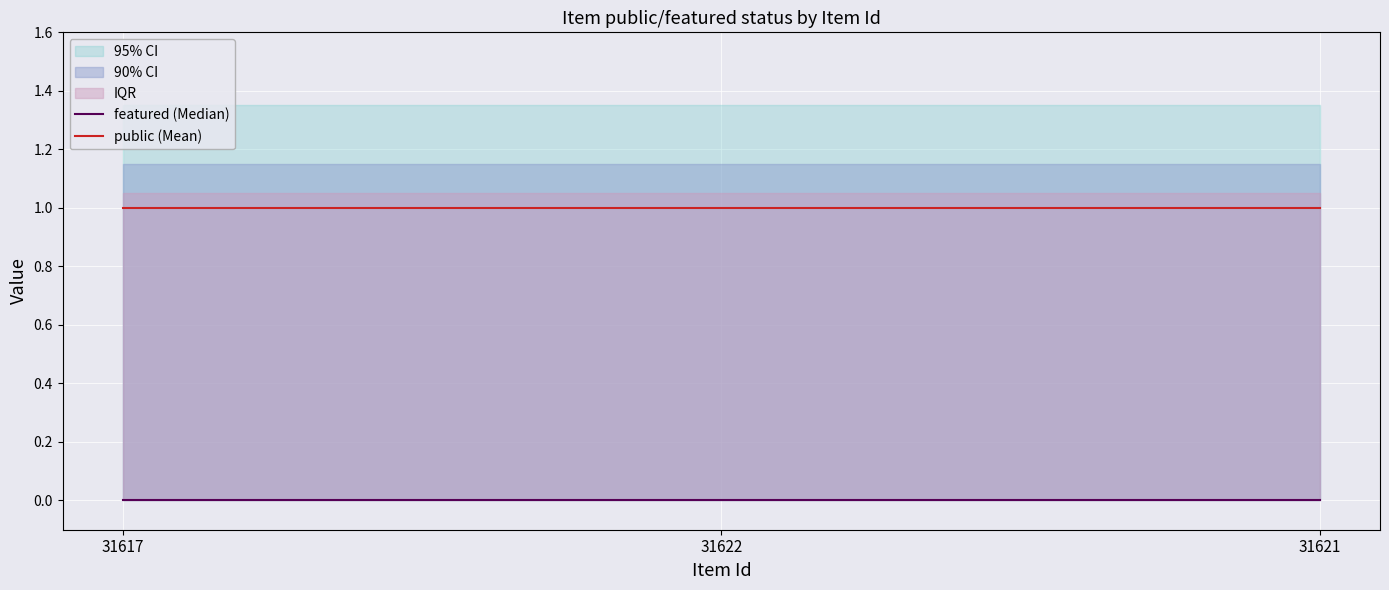

Read the public (Mean) value at 31621.

1